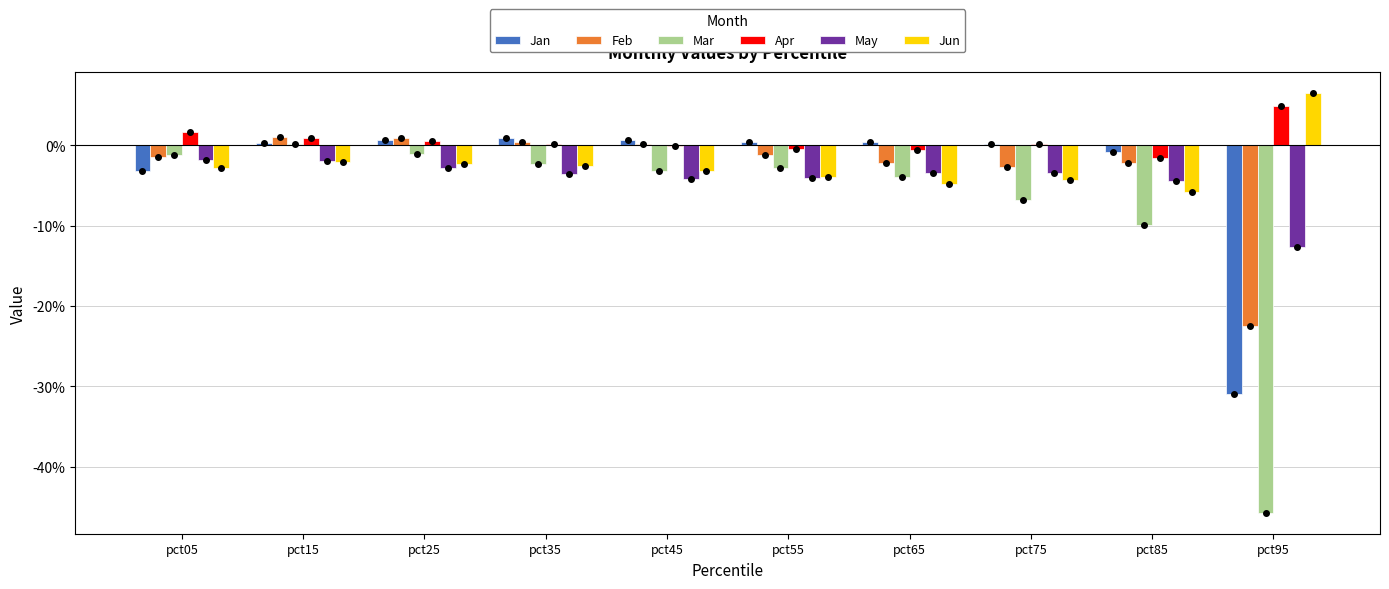

Are the bars grouped side by side (vs. stacked)?

Yes